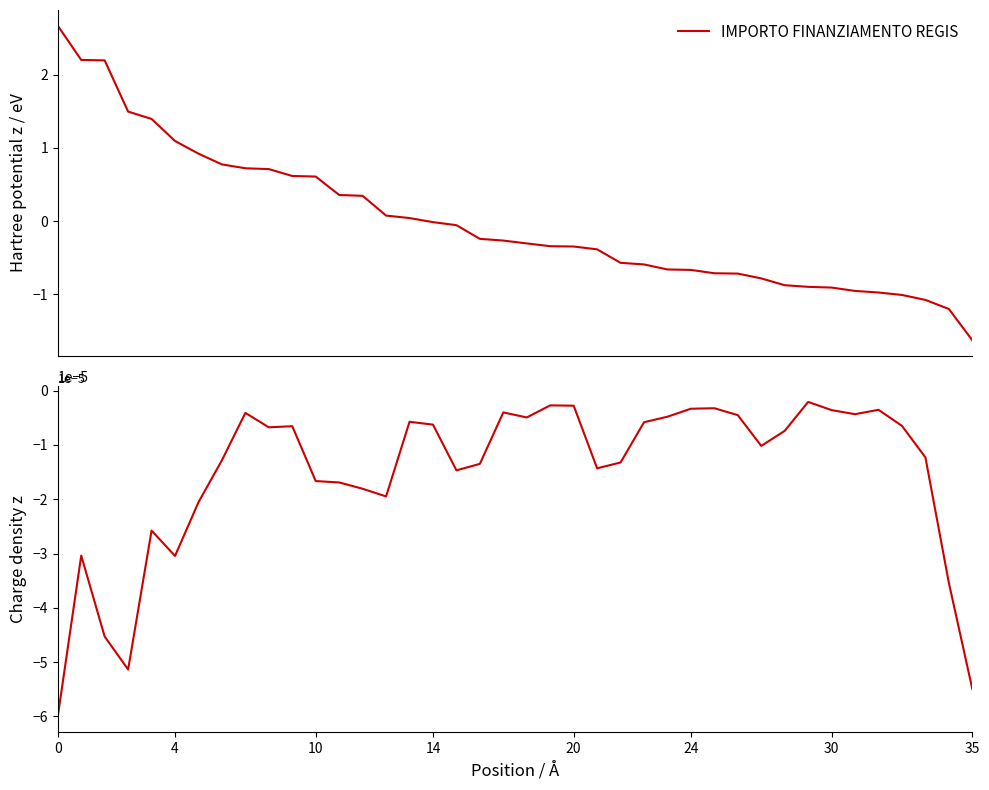

Reading right to left, list all the values displayed in this chart.

IMPORTO FINANZIAMENTO REGIS: -1.6	-1.2	-1.1	-1.0	-1.0	-1.0	-0.9	-0.9	-0.9	-0.8	-0.7	-0.7	-0.7	-0.7	-0.6	-0.6	-0.4	-0.3	-0.3	-0.3	-0.3	-0.2	-0.1	-0.0	0.0	0.1	0.3	0.4	0.6	0.6	0.7	0.7	0.8	0.9	1.1	1.4	1.5	2.2	2.2	2.7
Charge density z: -0.0	-0.0	-0.0	-0.0	-0.0	-0.0	-0.0	-0.0	-0.0	-0.0	-0.0	-0.0	-0.0	-0.0	-0.0	-0.0	-0.0	-0.0	-0.0	-0.0	-0.0	-0.0	-0.0	-0.0	-0.0	-0.0	-0.0	-0.0	-0.0	-0.0	-0.0	-0.0	-0.0	-0.0	-0.0	-0.0	-0.0	-0.0	-0.0	-0.0